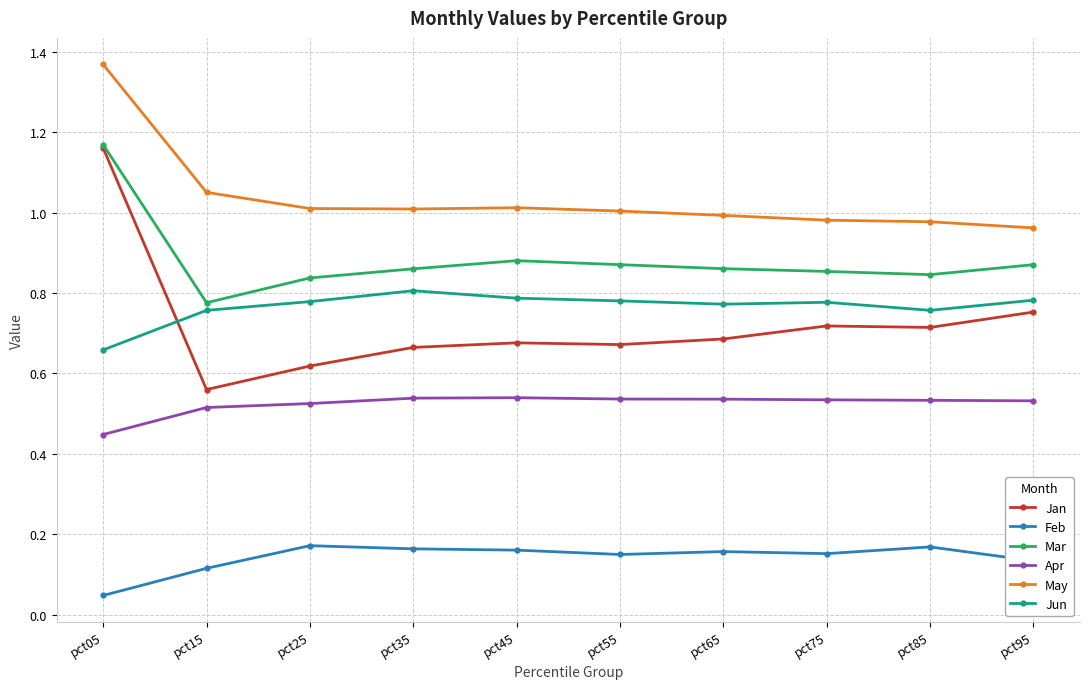

Is it true that Feb equals 0.1 at pct05?

False